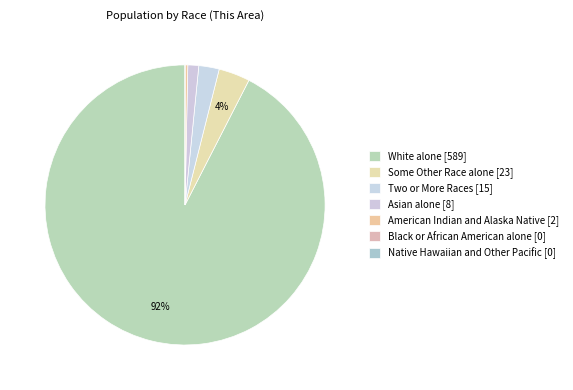

The Asian alone slice represents 1% of the pie. True or false?

True